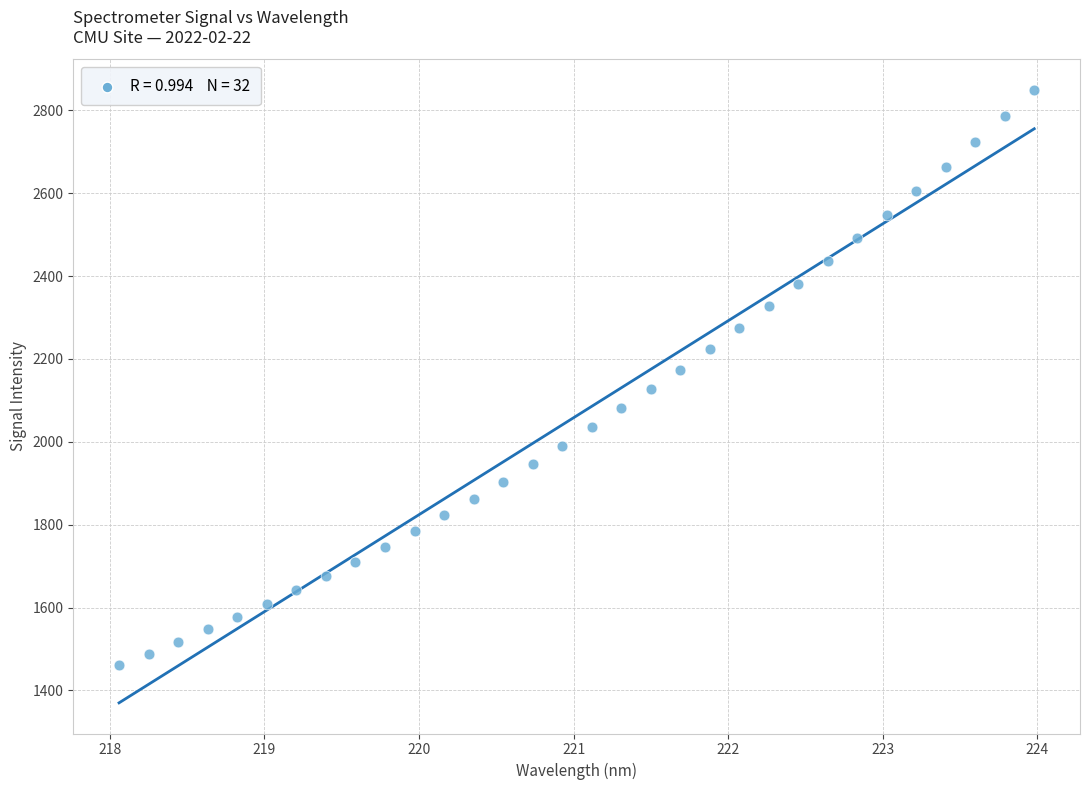

What is the range of Y values (max minus min)?

1388.3